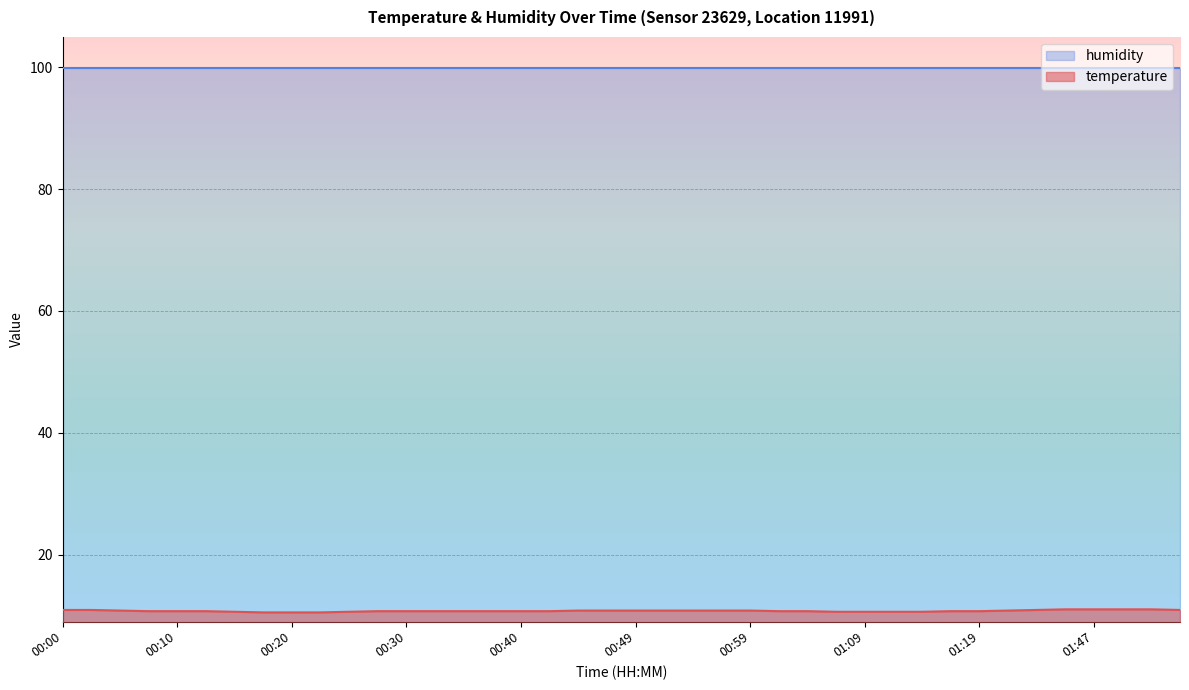

What is the change in value from 00:45 to 01:04?

-0.1